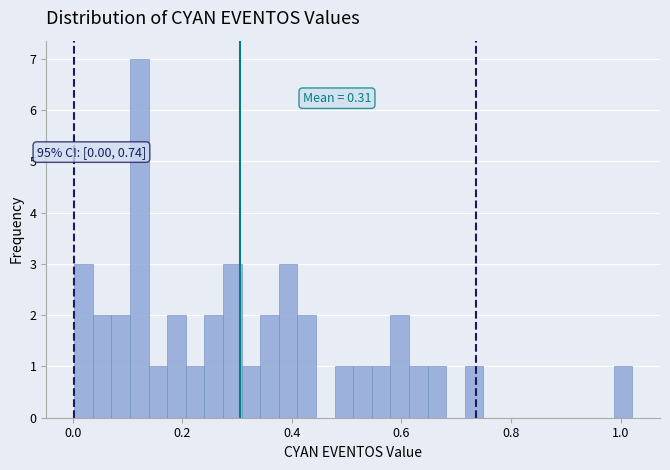

Read against the x-axis, roughly where is the centre of the tallest bar?

0.12